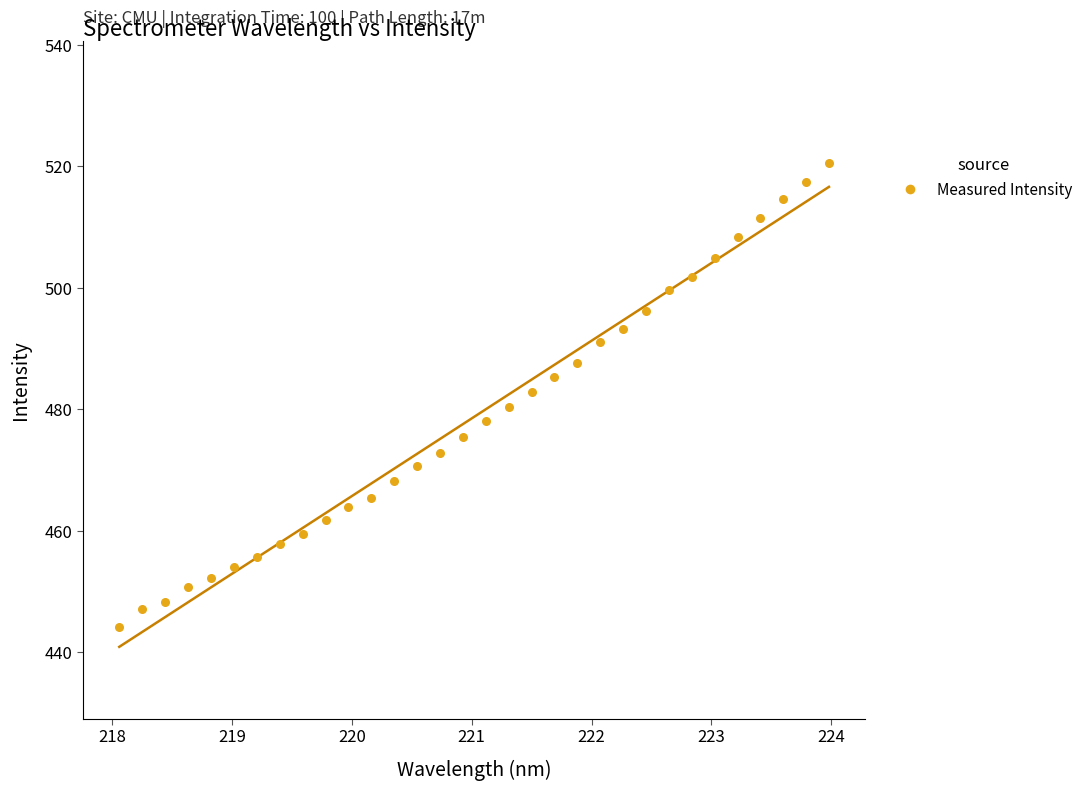

What is the range of Y values (max minus min)?

76.5